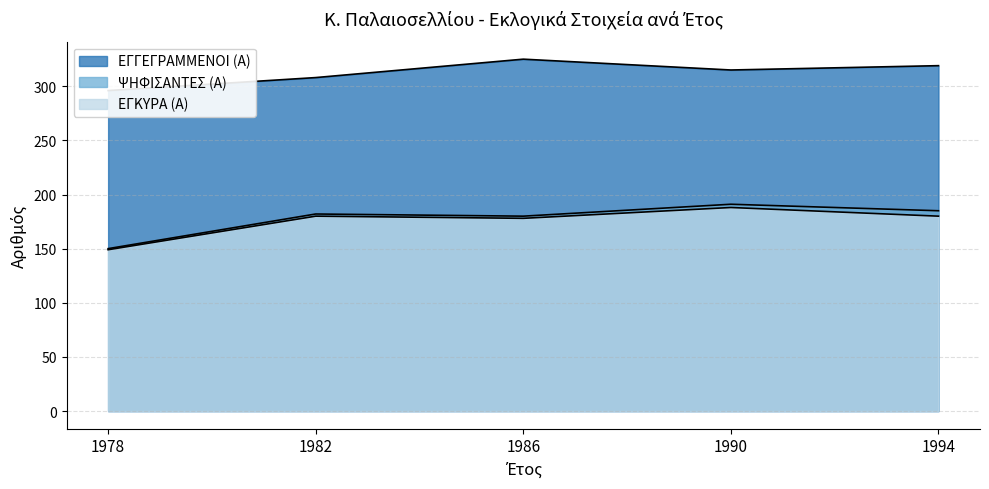

What is the total value across all series at 1982?

670